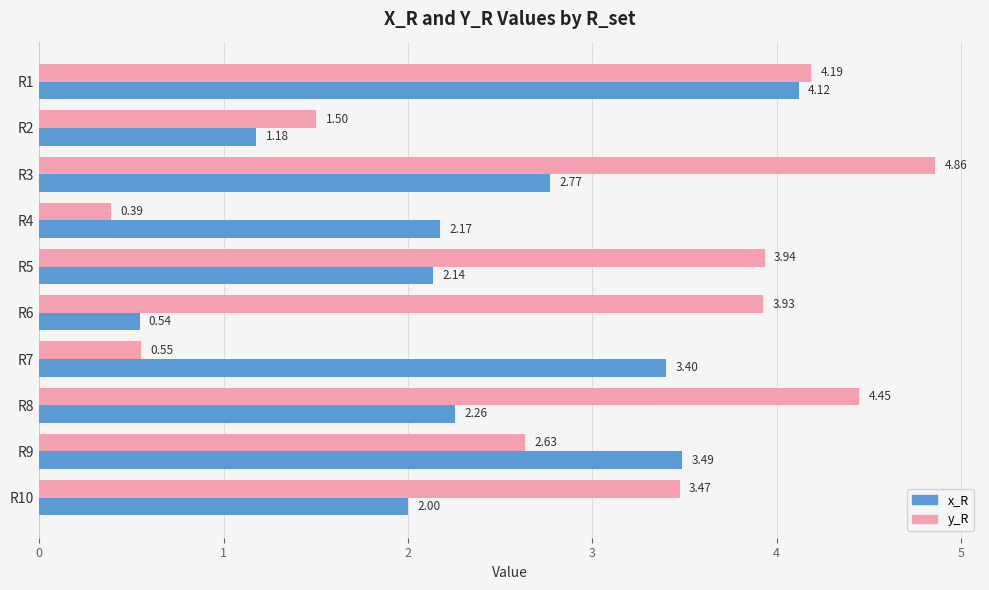

Which series has the widest spread of values?

y_R